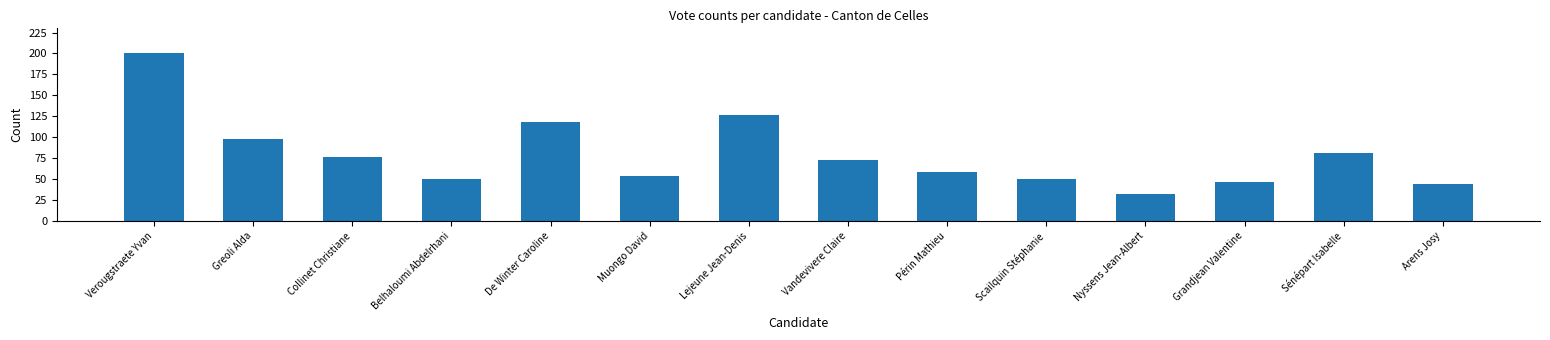

Reading left to right, extract all data points from this chart.

Verougstraete Yvan=200	Greoli Alda=98	Collinet Christiane=76	Belhaloumi Abdelrhani=50	De Winter Caroline=118	Muongo David=54	Lejeune Jean-Denis=126	Vandevivere Claire=73	Périn Mathieu=59	Scailquin Stéphanie=50	Nyssens Jean-Albert=32	Grandjean Valentine=46	Sénépart Isabelle=81	Arens Josy=44